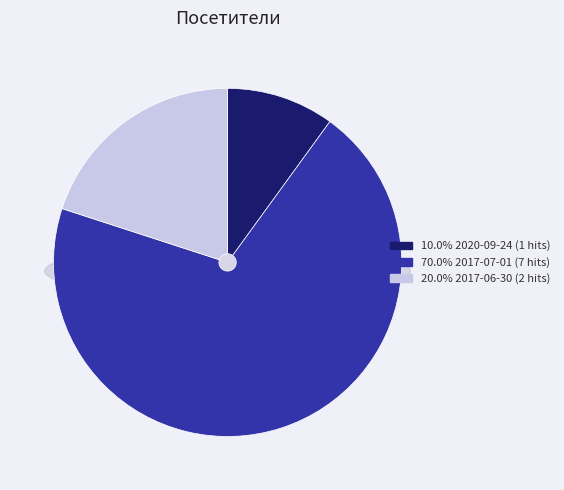

Is there any slice that represents more than half of the pie?

Yes